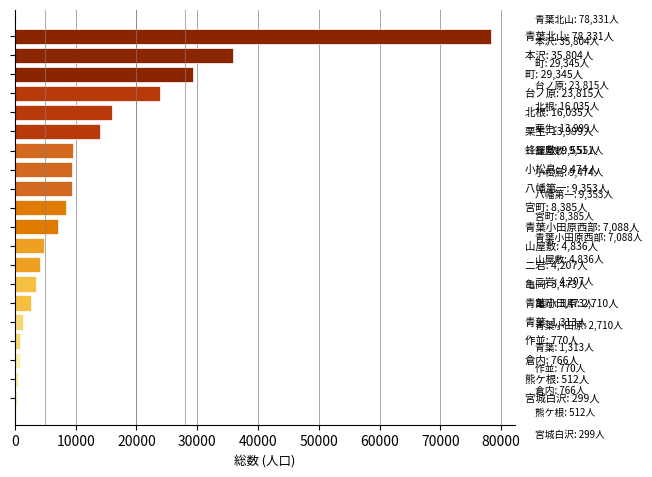

How many bars are there in total?

20